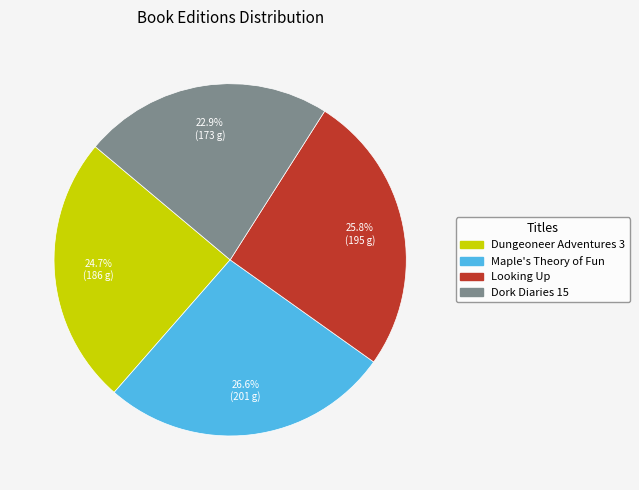

Between Looking Up and Dungeoneer Adventures 3, which is larger?

Looking Up